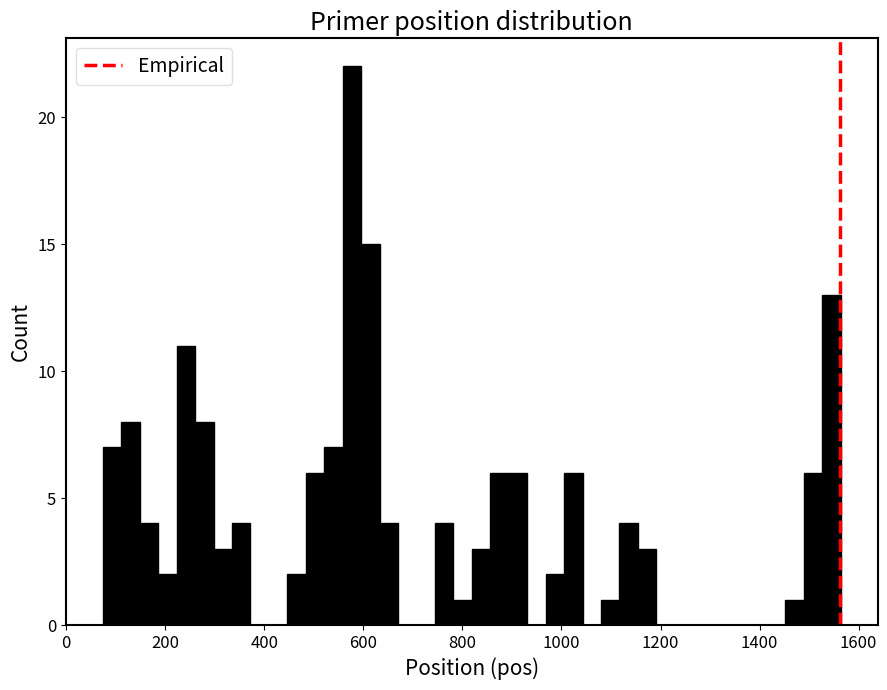

Read against the x-axis, roughly where is the centre of the tallest bar?

580